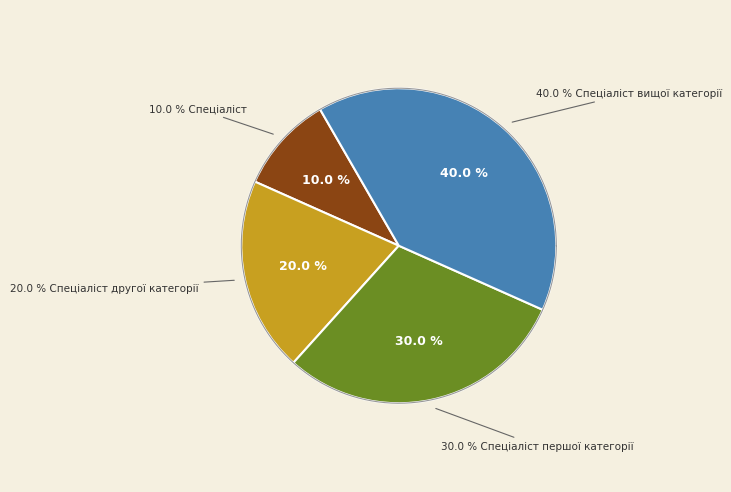

Does any single category account for the majority?

No